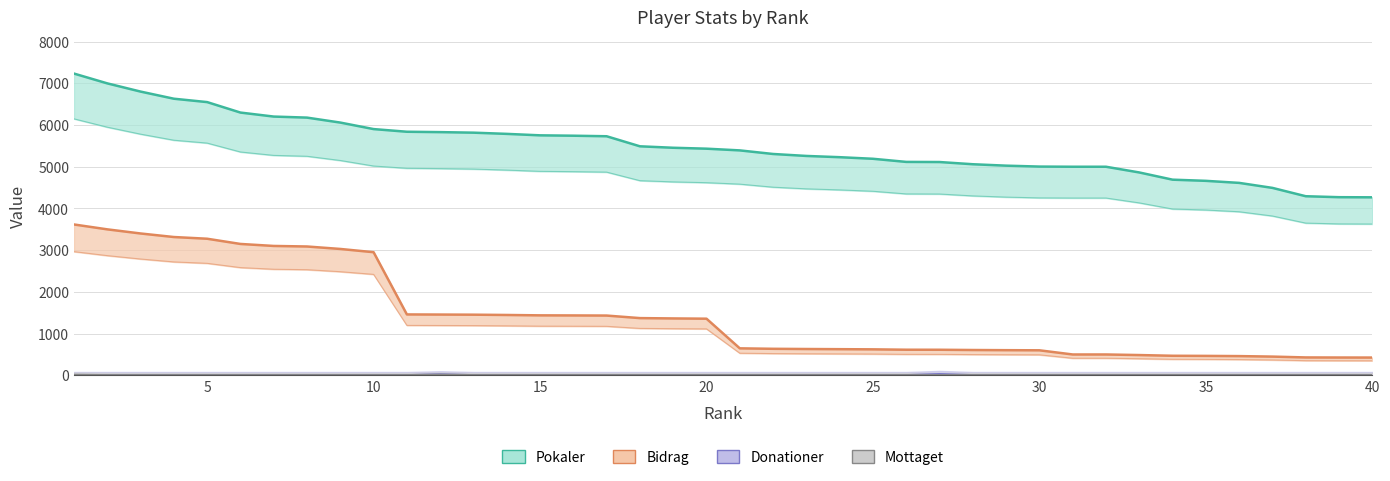

What is the difference between the maximum and second lowest values in the Bidrag series?

3190